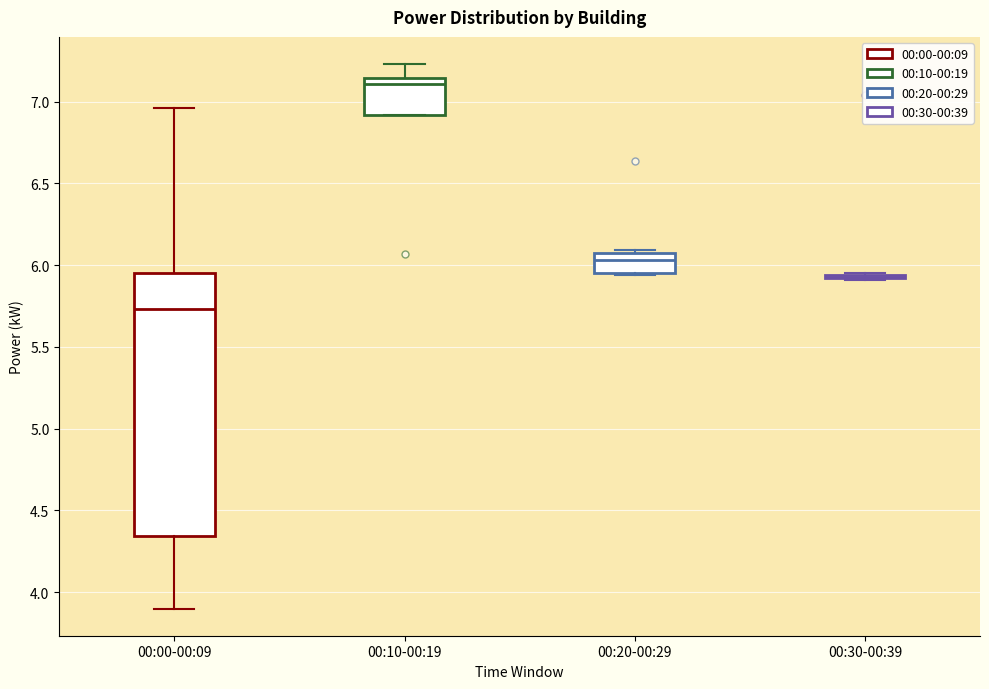

Which box is the tallest, from its lower edge to its upper edge?

00:00-00:09